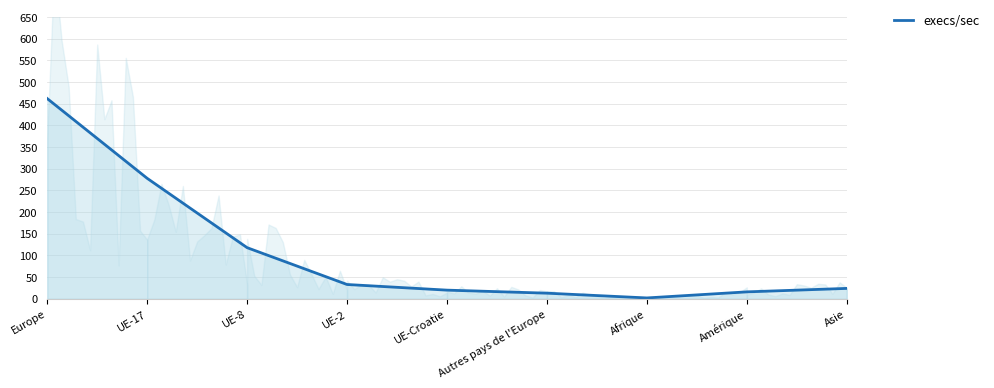

List the labels in order of value, smallest first.

Afrique, Autres pays de l'Europe, Amérique, UE-Croatie, Asie, UE-2, UE-8, UE-17, Europe